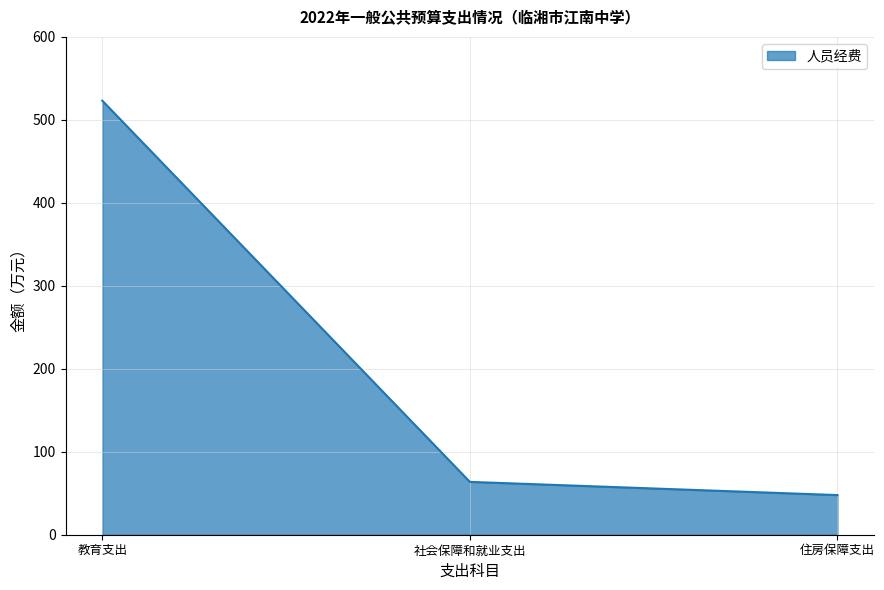

How many distinct data groups are displayed?

1